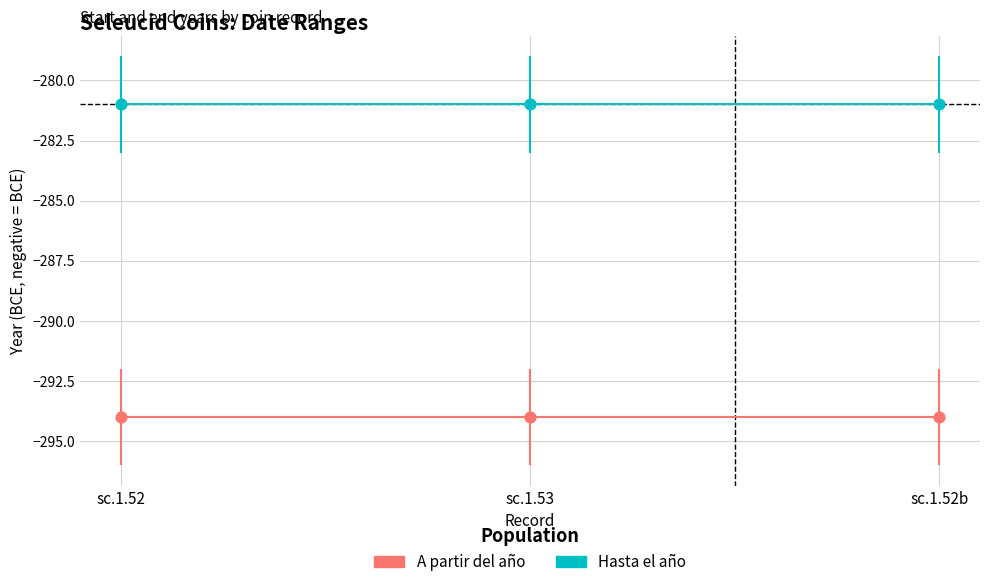

At how many categories does at least one series exceed -286?

3